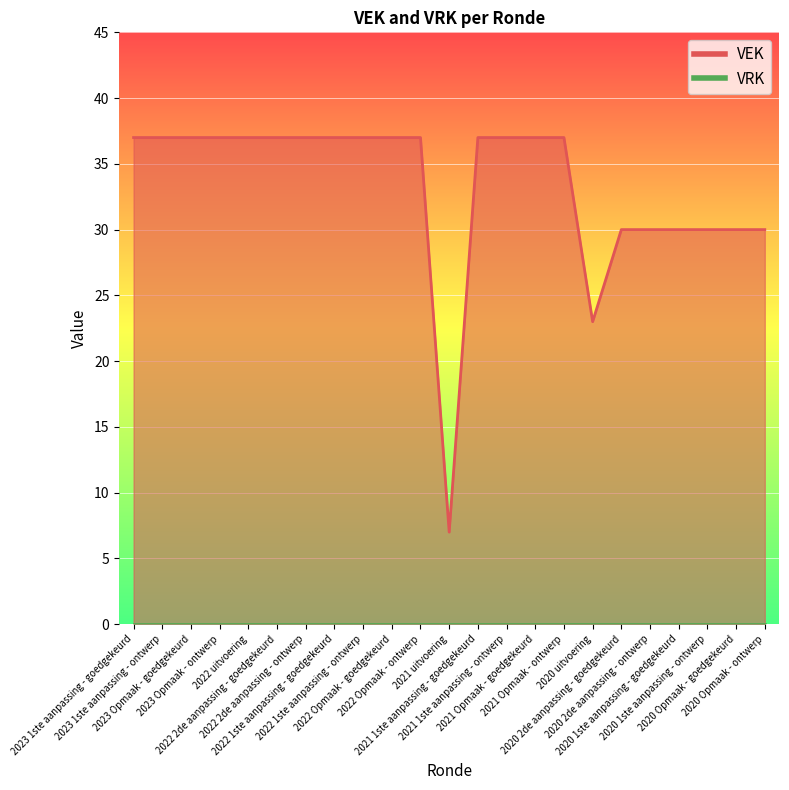

Is it true that the value at 2020 Opmaak - ontwerp is 42?

False